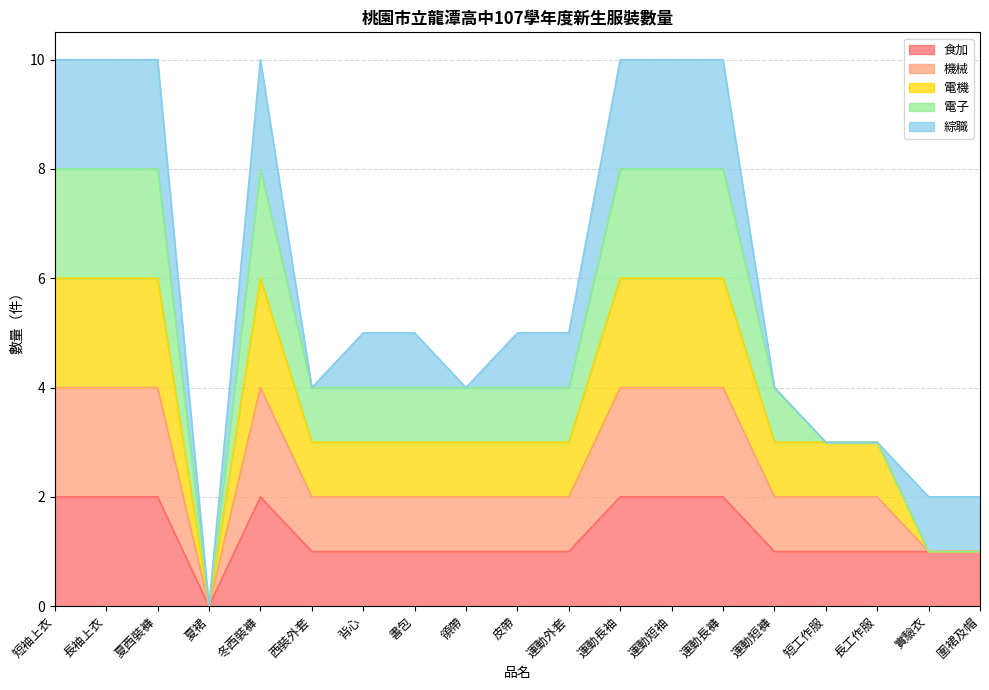

True or false: 食加 and 機械 cross at least once.

False